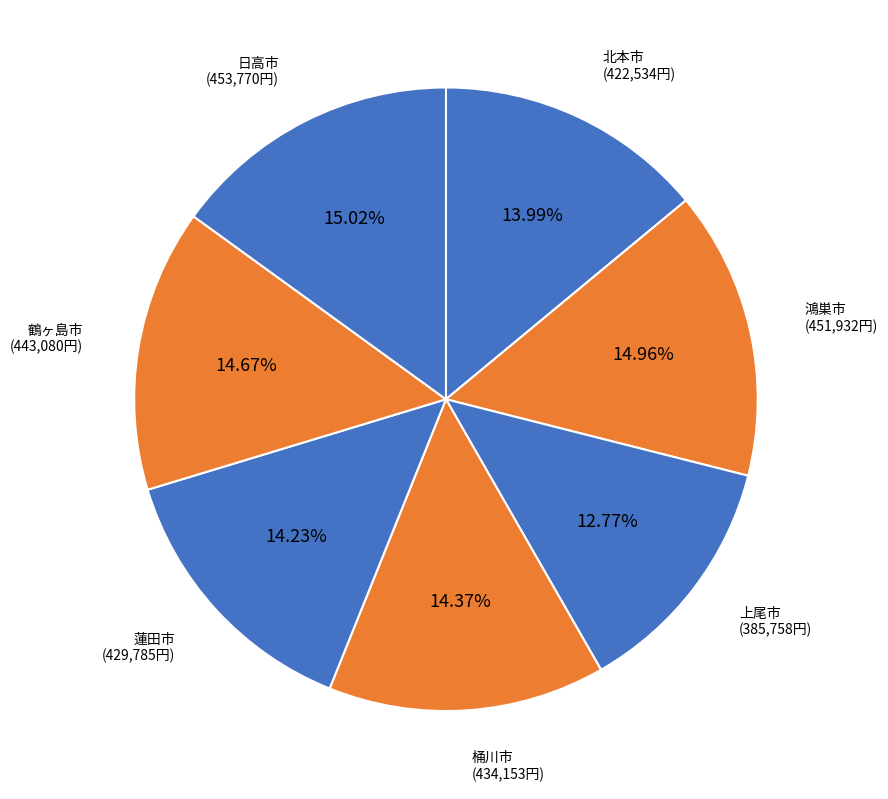

True or false: 上尾市 accounts for 7% of the total.

False